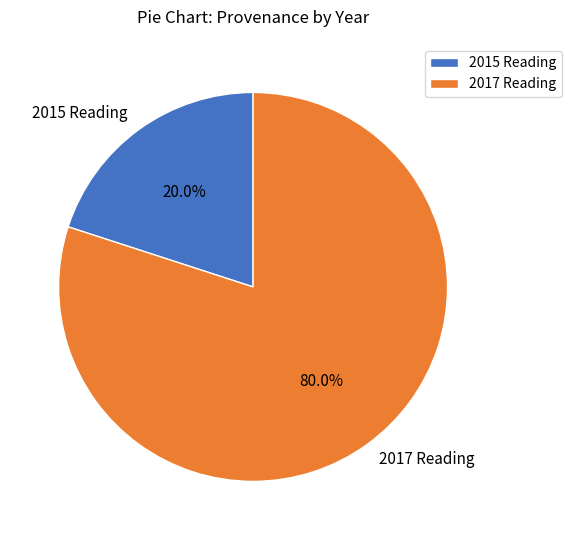

Count the number of slices in the pie.

2